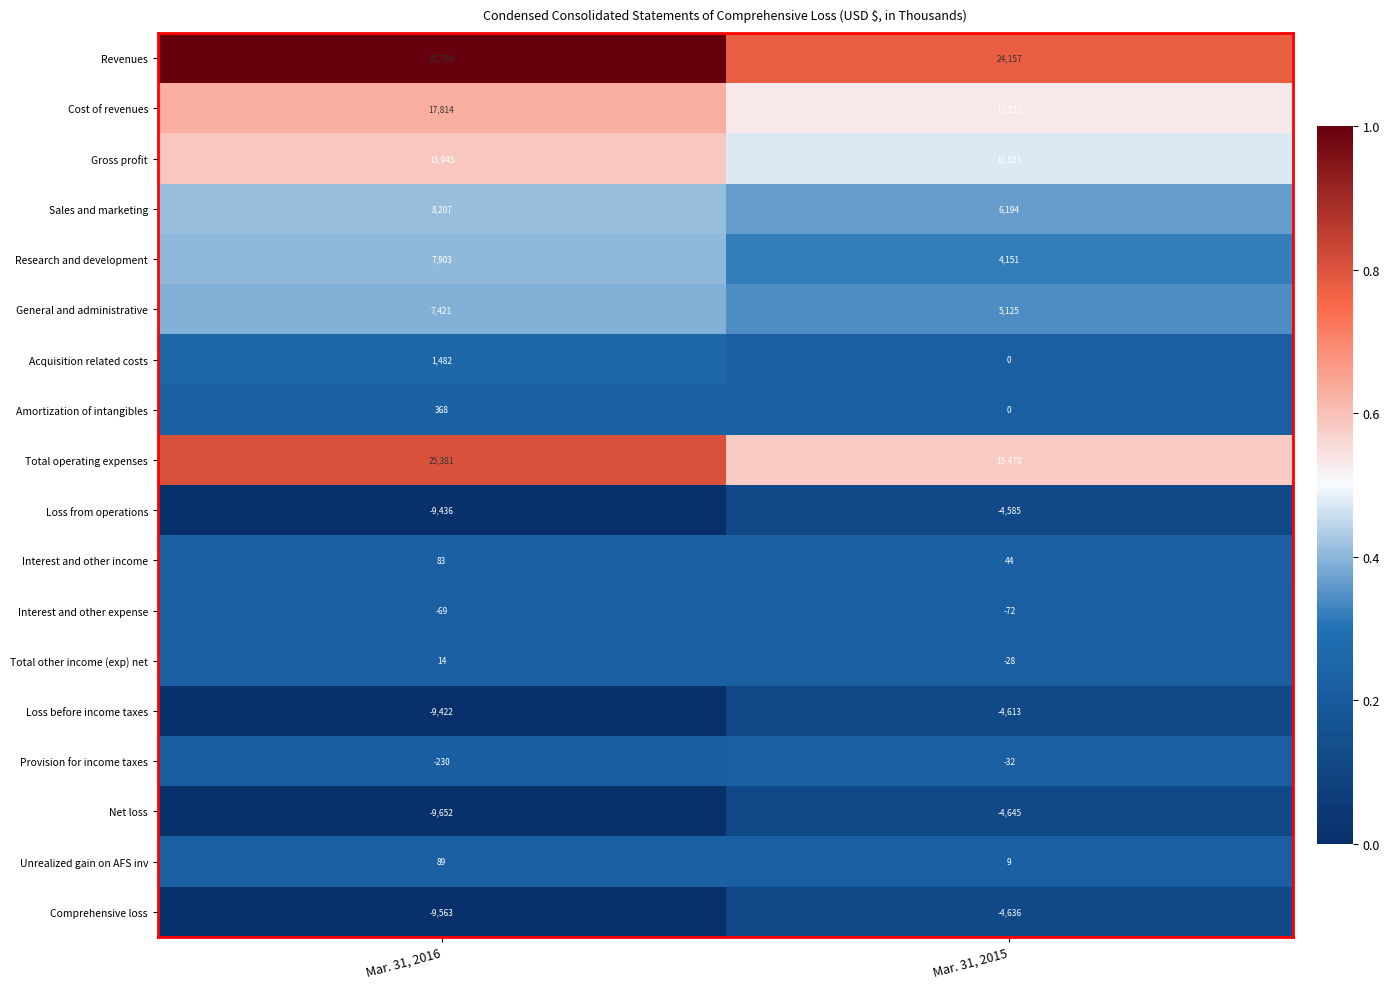

Which series has the largest range (max minus min)?

Total operating expenses